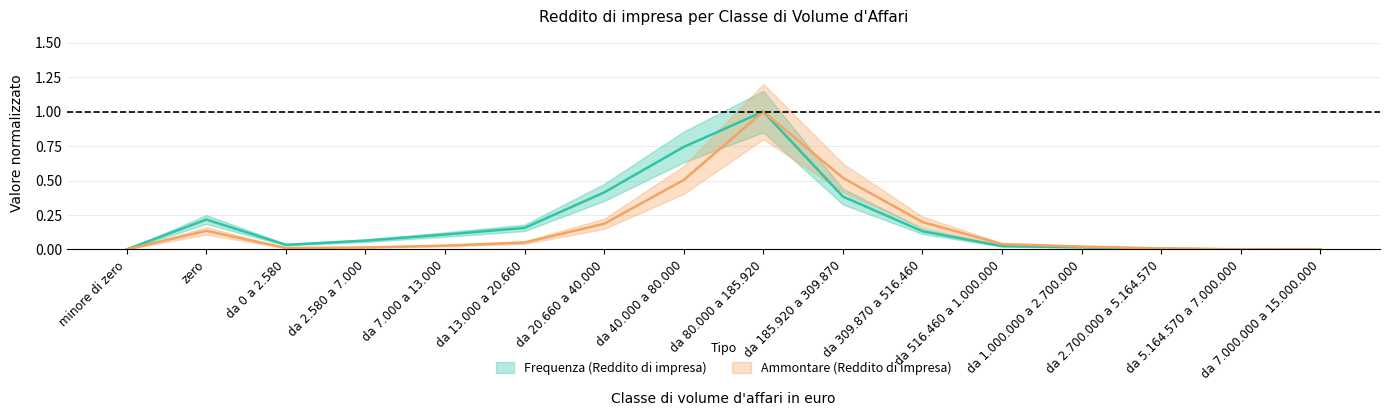

Which label corresponds to the smallest value in the chart?

da 7.000.000 a 15.000.000